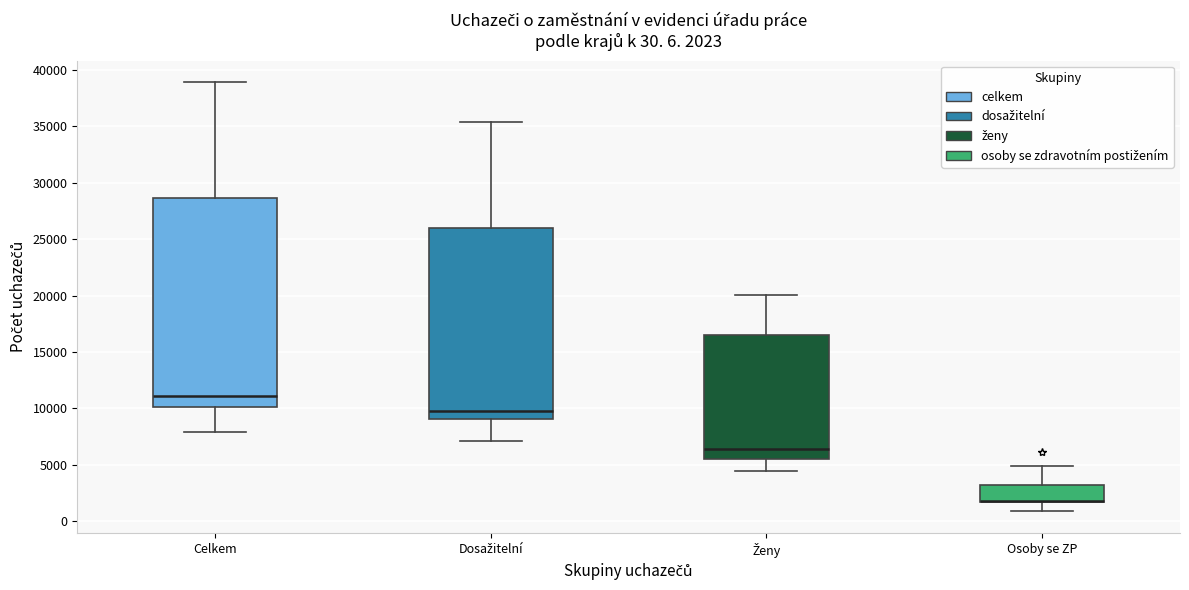

Comparing the boxes themselves (not the whiskers), which one is the tallest?

Celkem